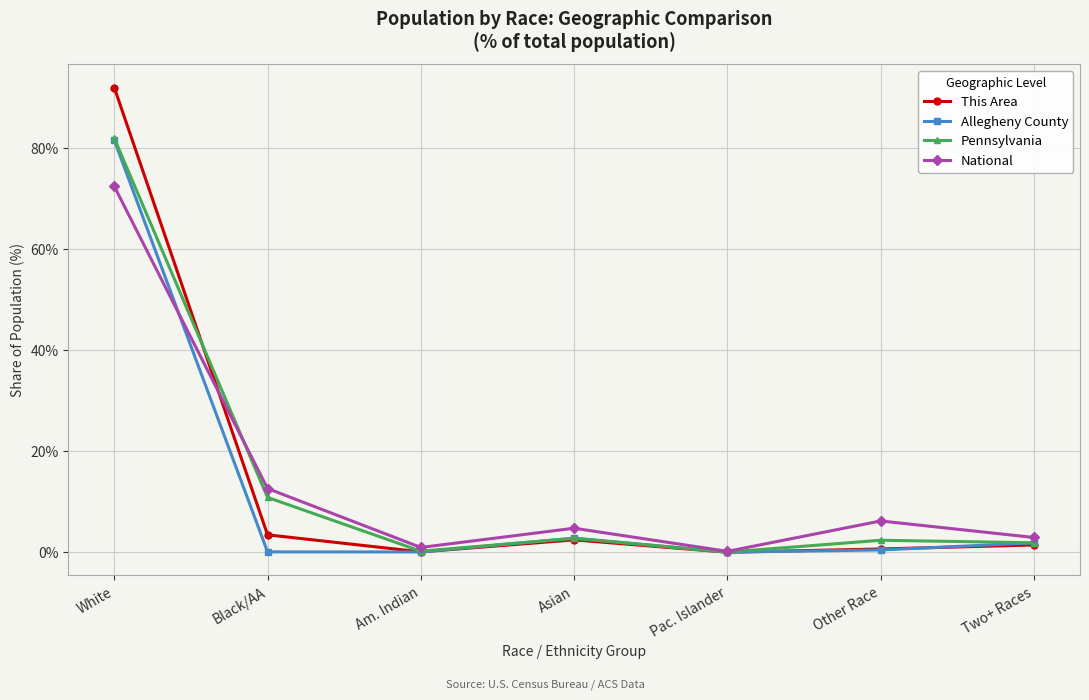

Is it true that This Area equals 3.4 at Black/AA?

True